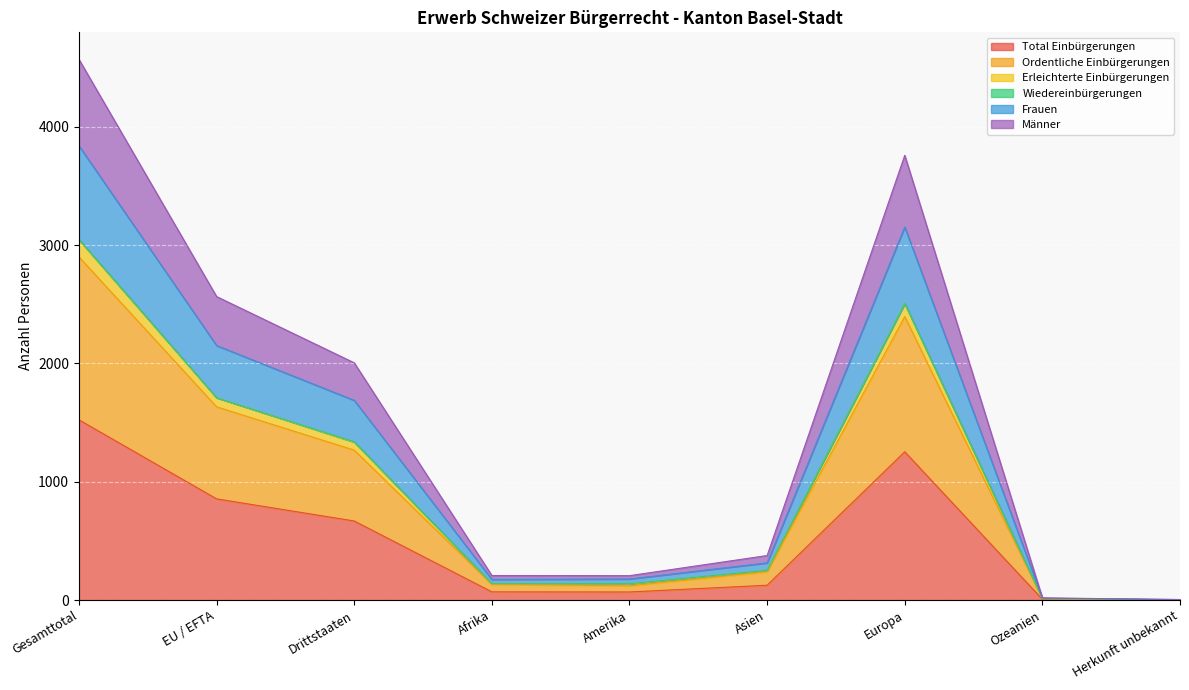

Which category has the highest value in the Total Einbürgerungen series?

Gesamttotal